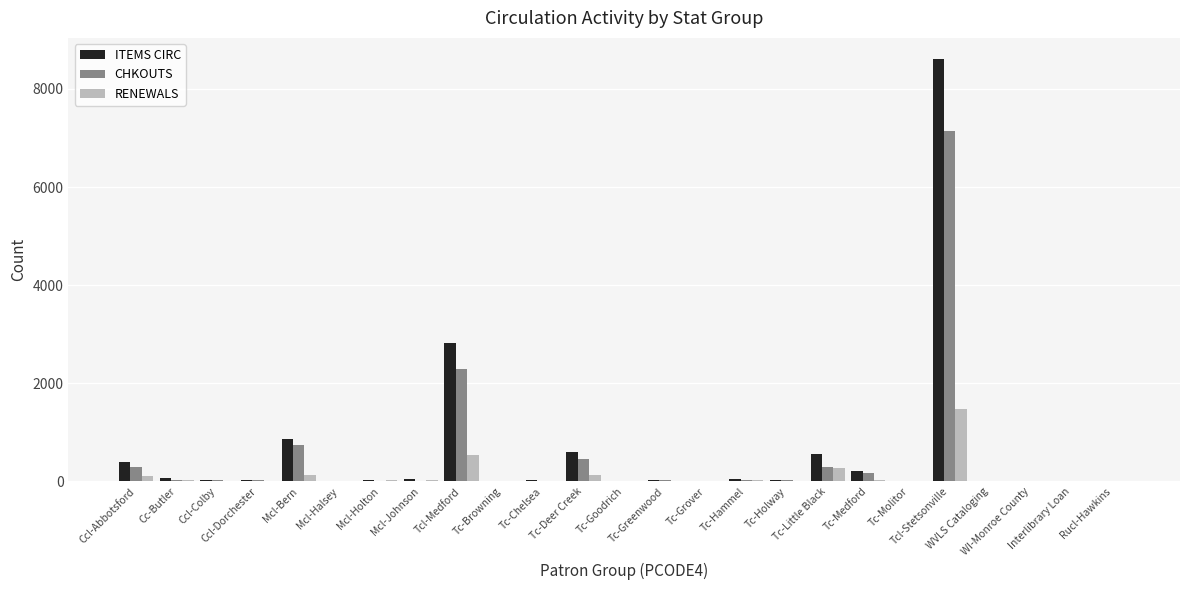

Which series has the largest range (max minus min)?

ITEMS CIRC